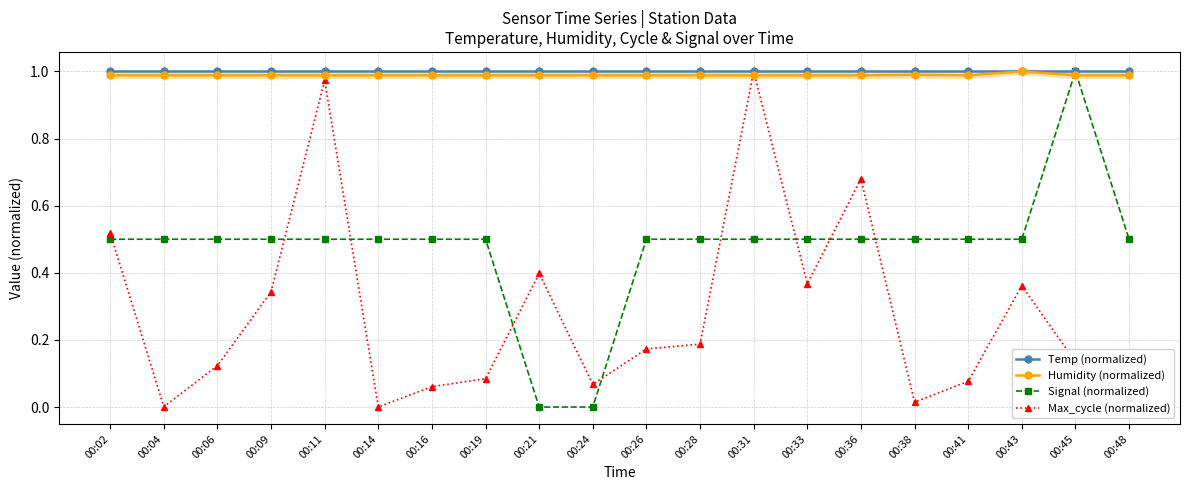

Does the chart display data point markers on the line(s)?

Yes